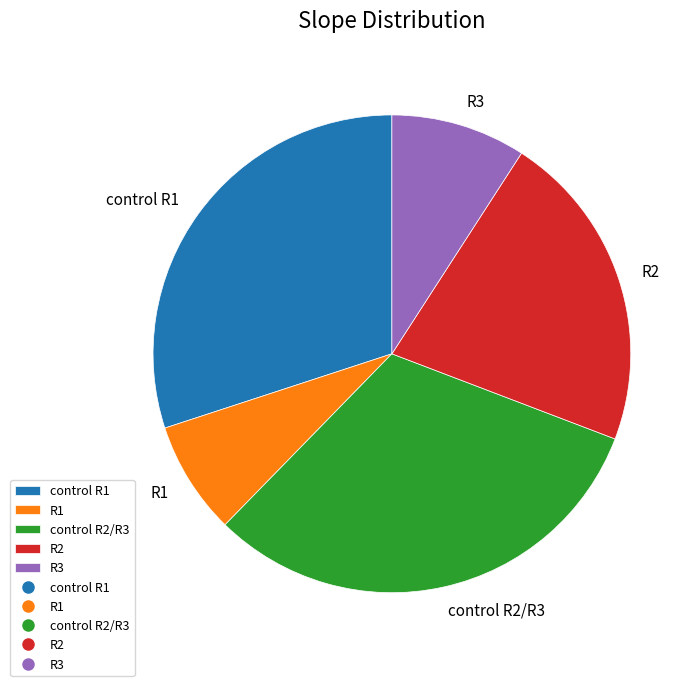

Which has a higher value, R2 or control R2/R3?

control R2/R3